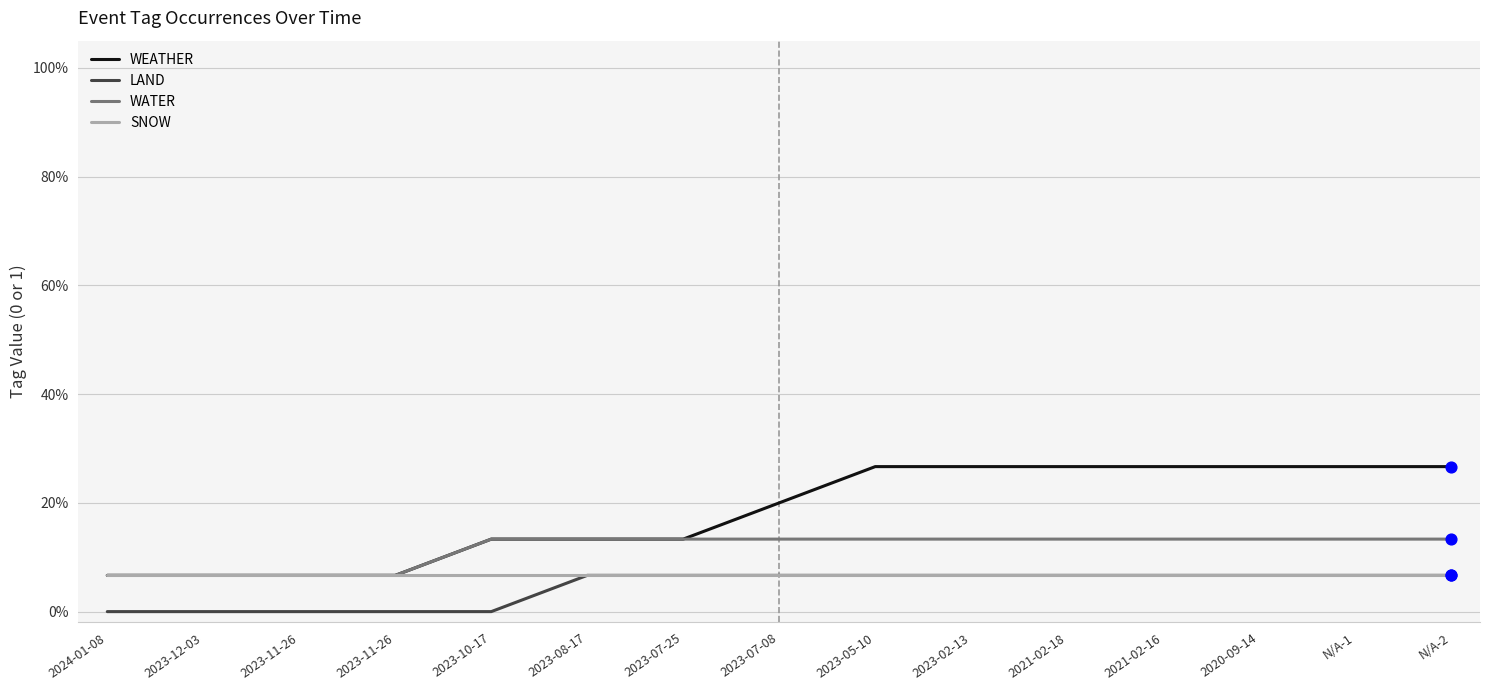

Which series has the largest total across all categories?

WEATHER